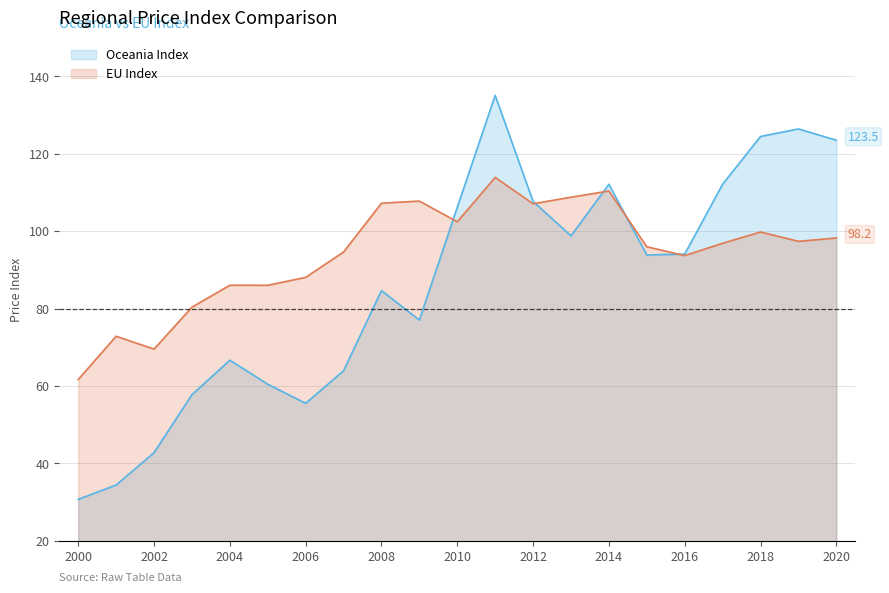

The value of Oceania Index at 2011 is 216.2. True or false?

False